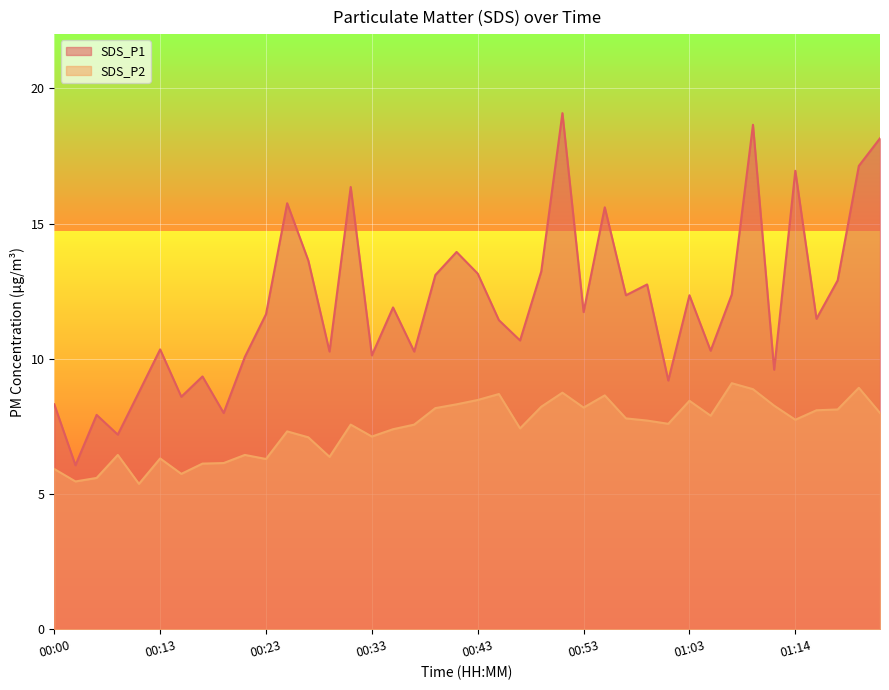

At which label does SDS_P2 reach its peak?

01:08